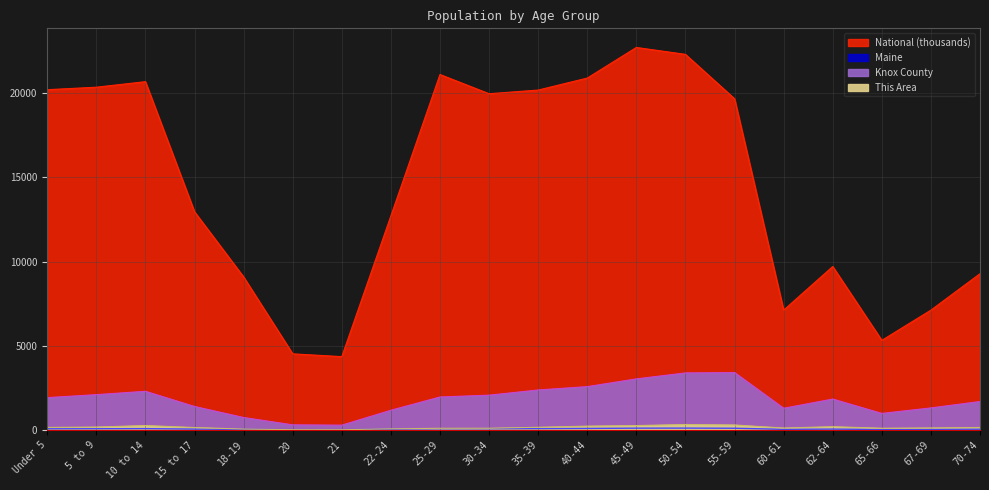

What is the total value across all series at 62-64?

11788.0